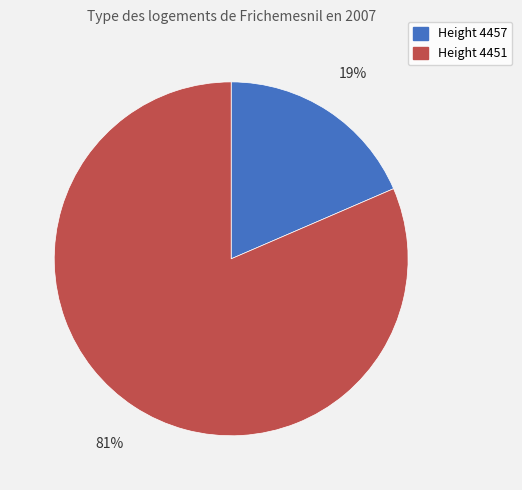

What percentage is the Height 4457 slice, to the nearest percent?

19%